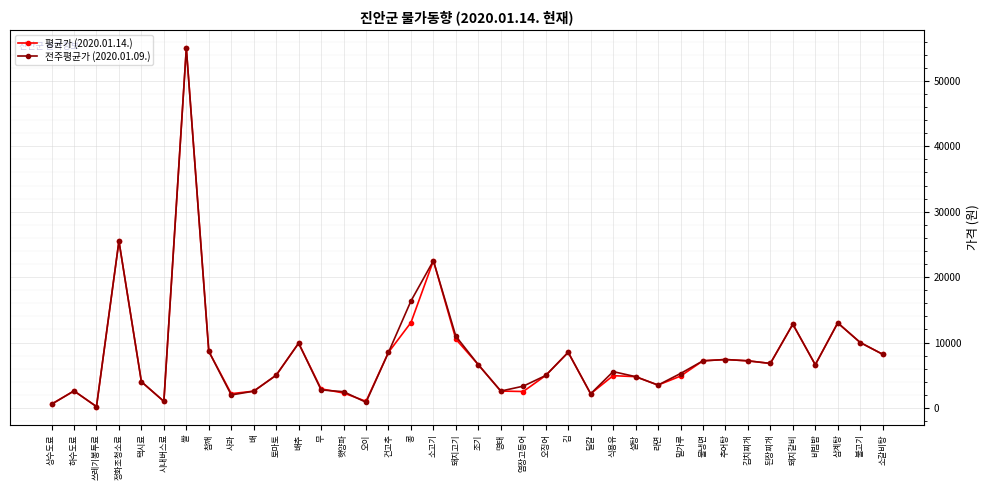

True or false: 평균가 (2020.01.14.) has a value of 7286 at 식용유.

False